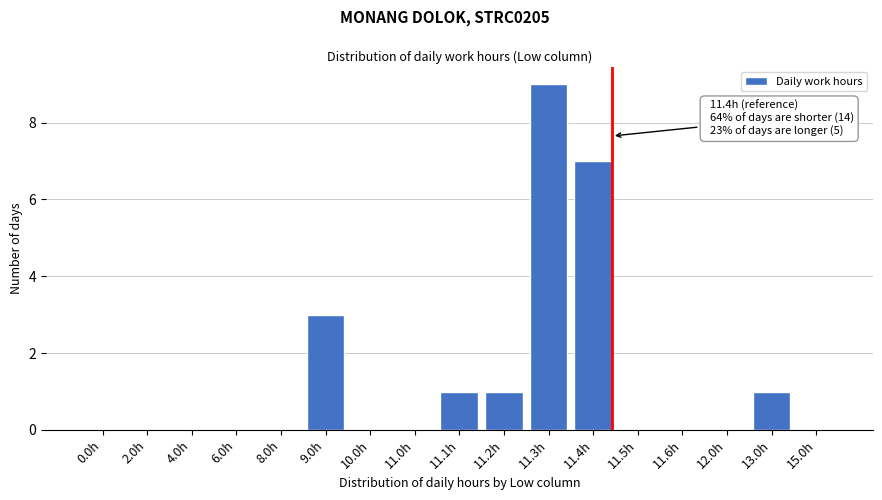

Reading left to right, list all the values displayed in this chart.

0.0h=0	2.0h=0	4.0h=0	6.0h=0	8.0h=0	9.0h=3	10.0h=0	11.0h=0	11.1h=1	11.2h=1	11.3h=9	11.4h=7	11.5h=0	11.6h=0	12.0h=0	13.0h=1	15.0h=0